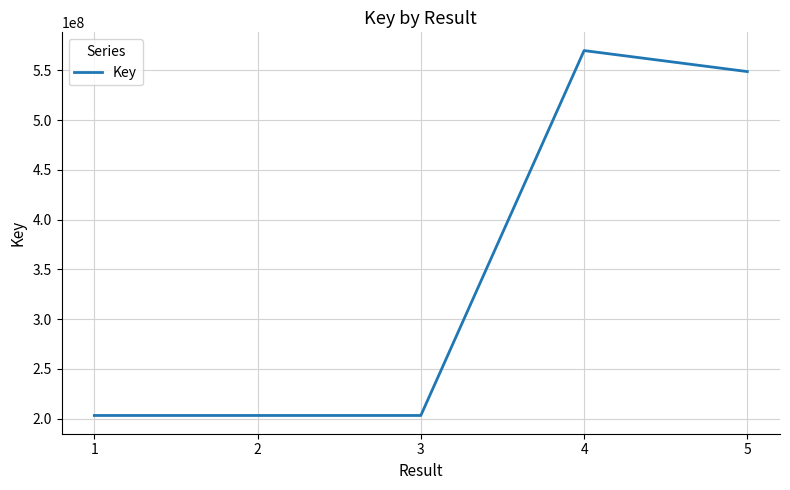

Between 1 and 5, which is larger?

5